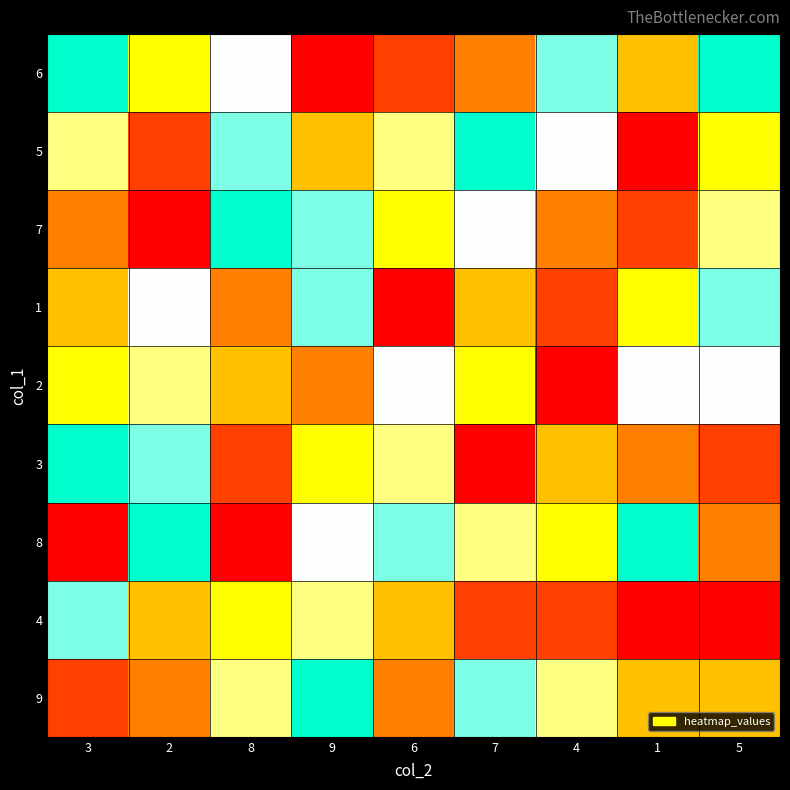

At 9, list the series in order from smallest to largest.

6, 2, 5, 3, 4, 8, 7, 1, 9